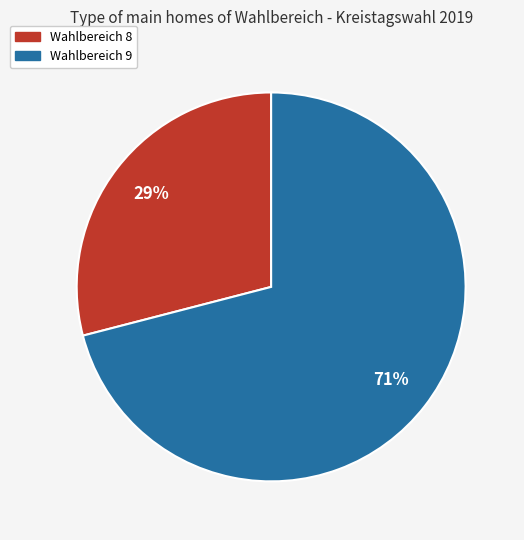

How many slices are in this pie chart?

2